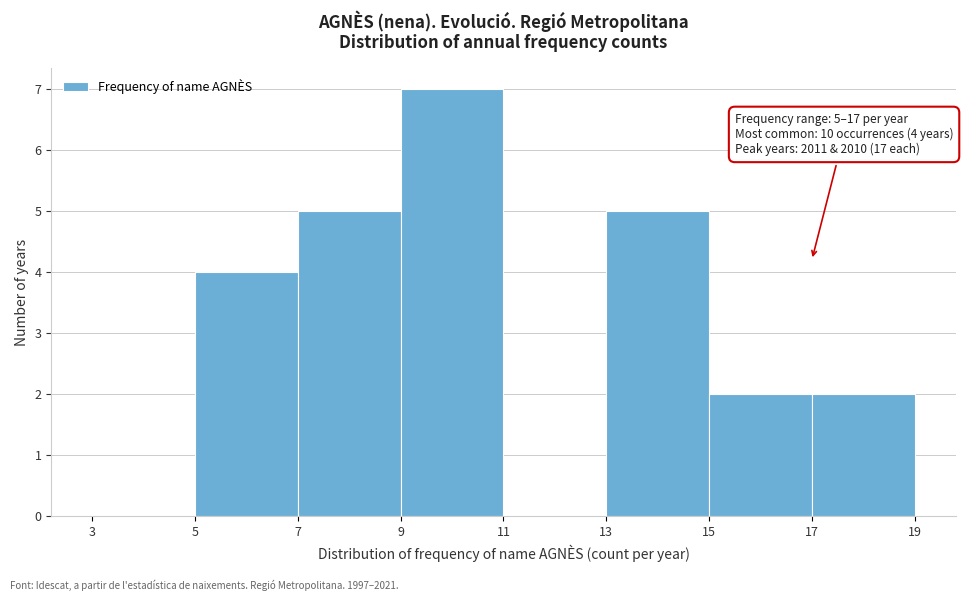

Over which range of the x-axis is the bar tallest?

9 to 11